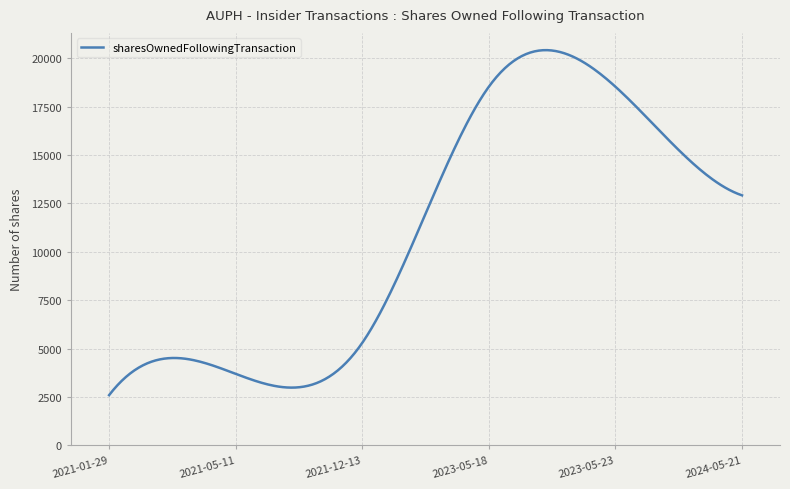

At which category is the sum across all series the highest?

2023-05-18